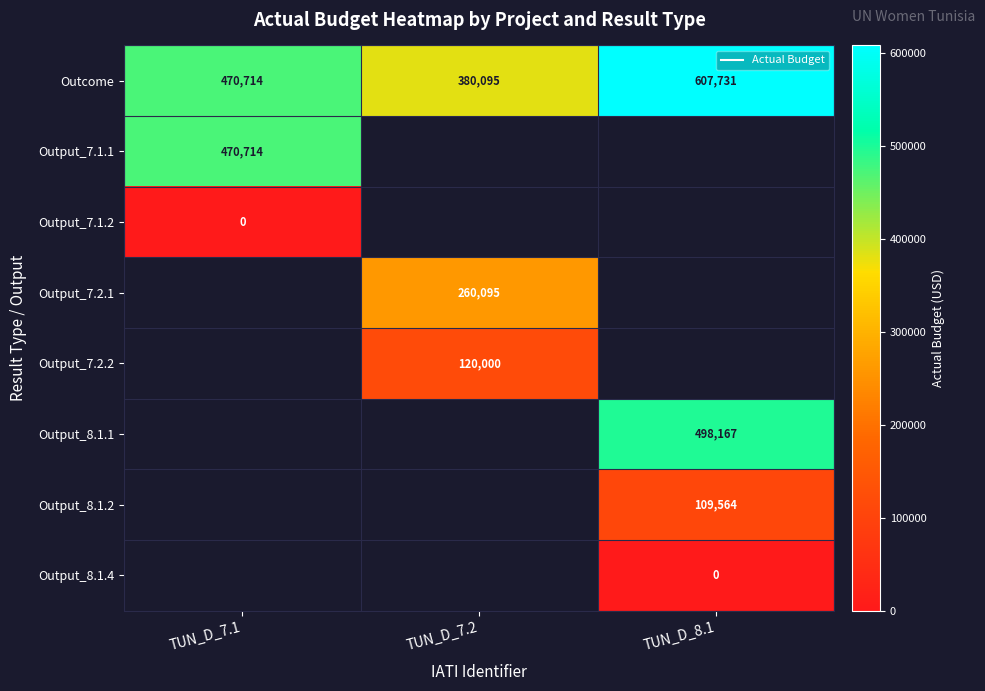

How many categories are shown in the chart?

3